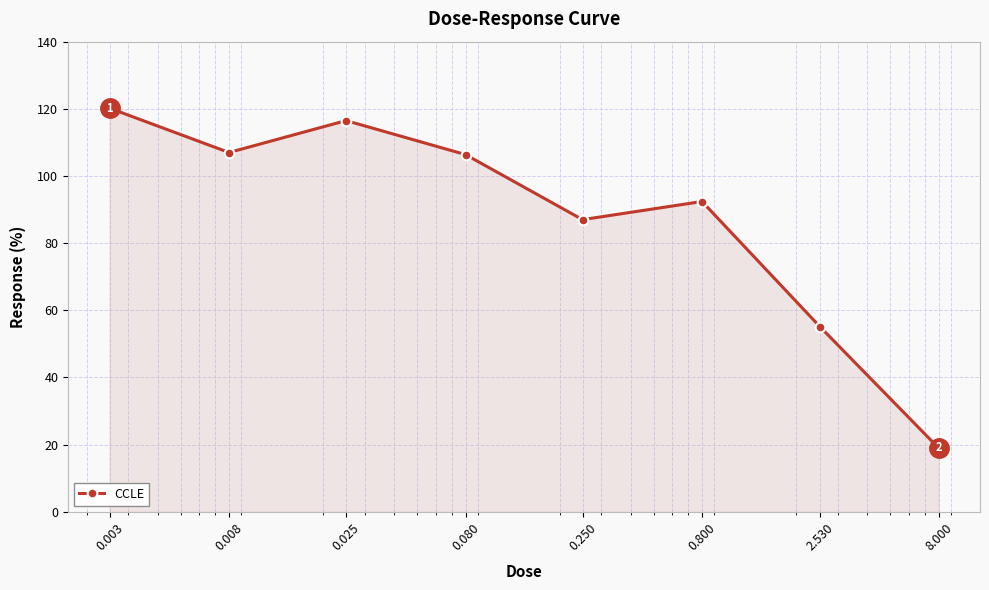

What is the smallest value displayed?

19.0